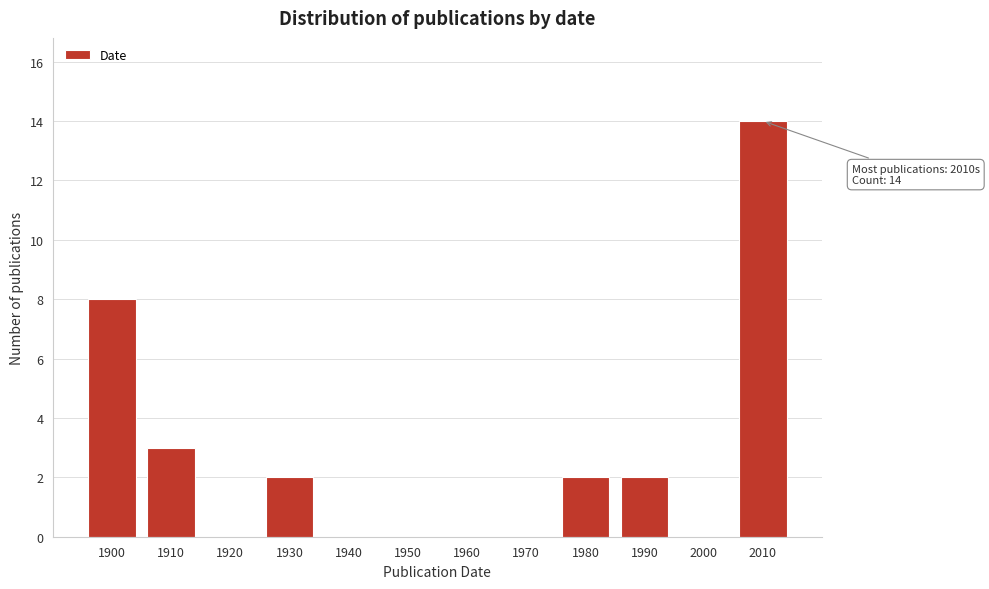

Reading left to right, what are all the values shown in this chart?

1900=8	1910=3	1920=0	1930=2	1940=0	1950=0	1960=0	1970=0	1980=2	1990=2	2000=0	2010=14